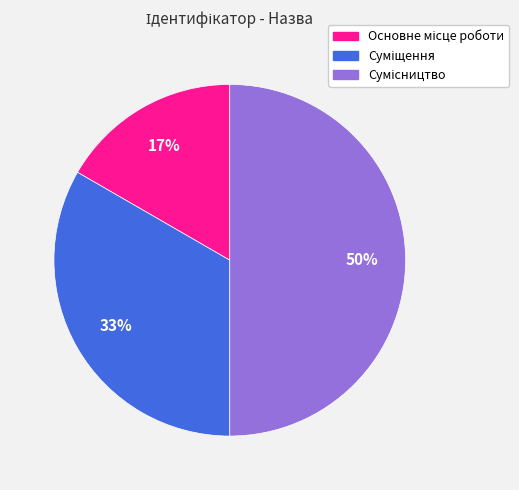

To the nearest percent, what is the average slice percentage?

33%